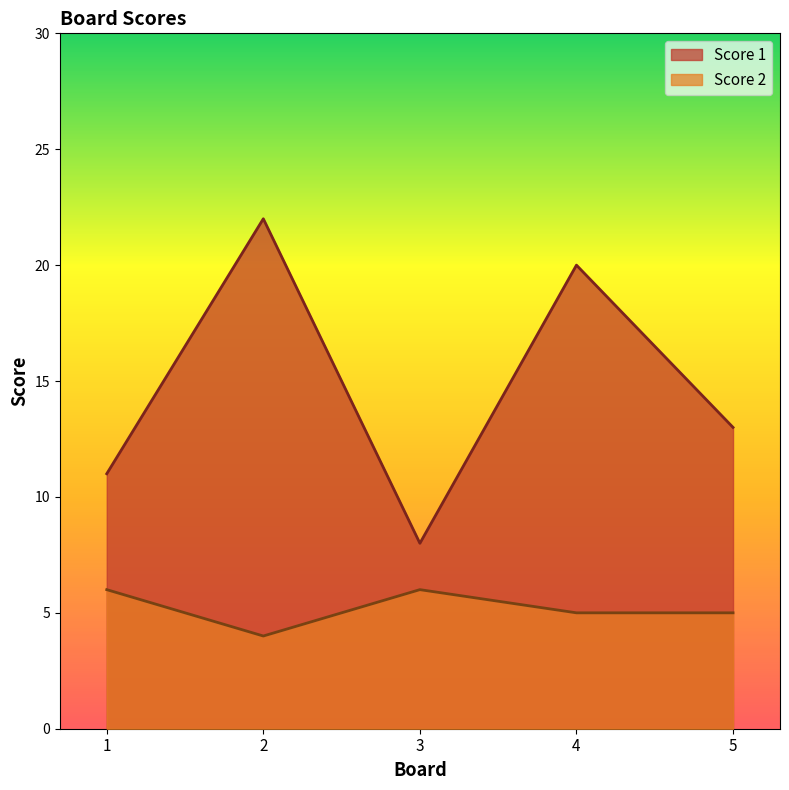

Between 1 and 3, which series saw the biggest shift?

Score 1